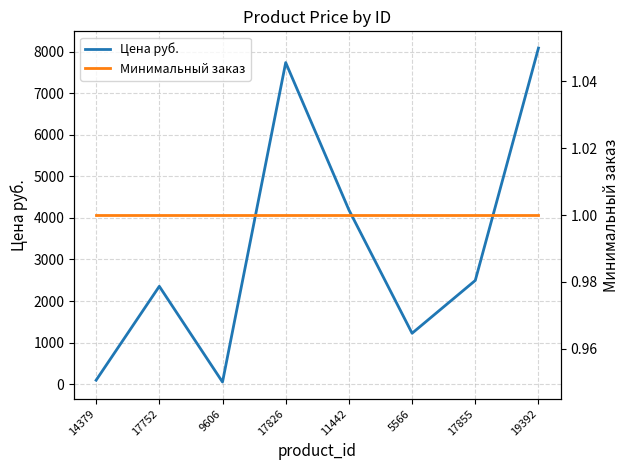

Is it true that Минимальный заказ equals 1 at 17752?

False